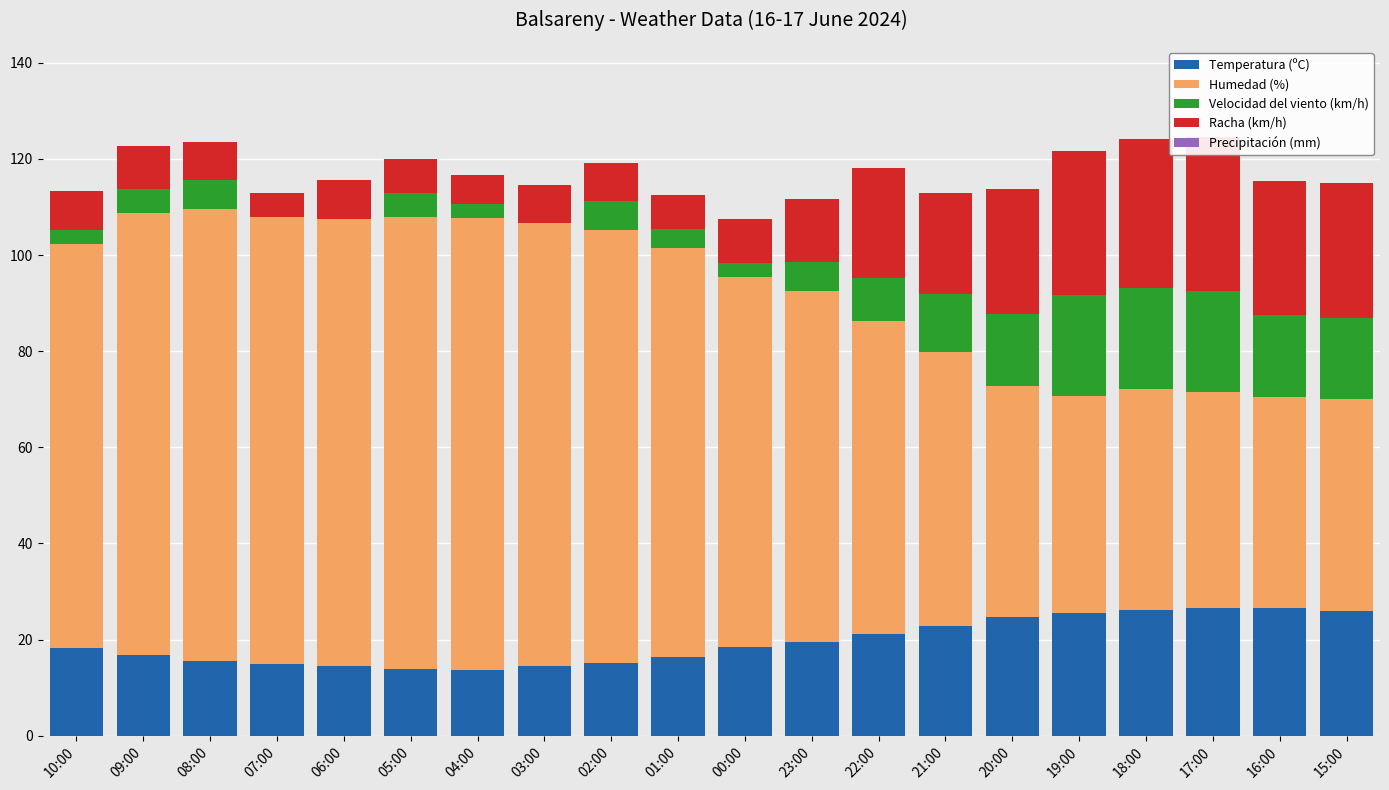

List the series in order of their peak value, highest first.

Humedad (%), Racha (km/h), Temperatura (ºC), Velocidad del viento (km/h), Precipitación (mm)